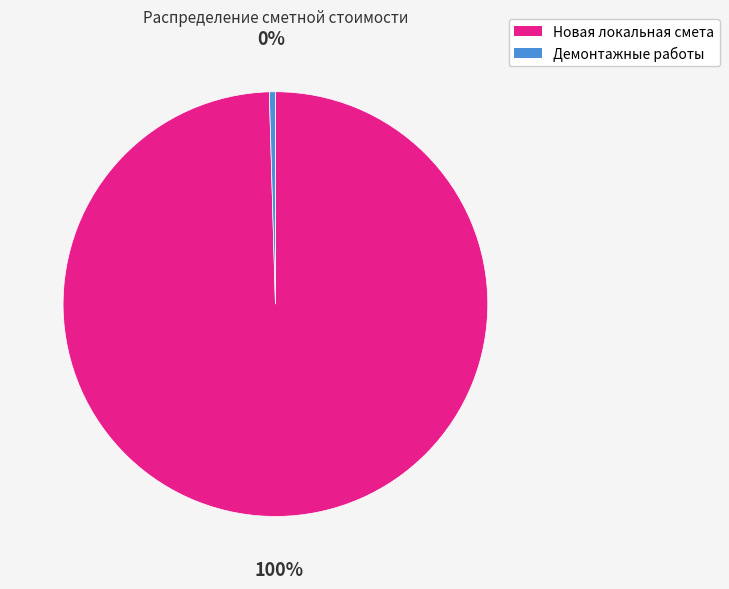

The Демонтажные работы slice represents 0% of the pie. True or false?

True